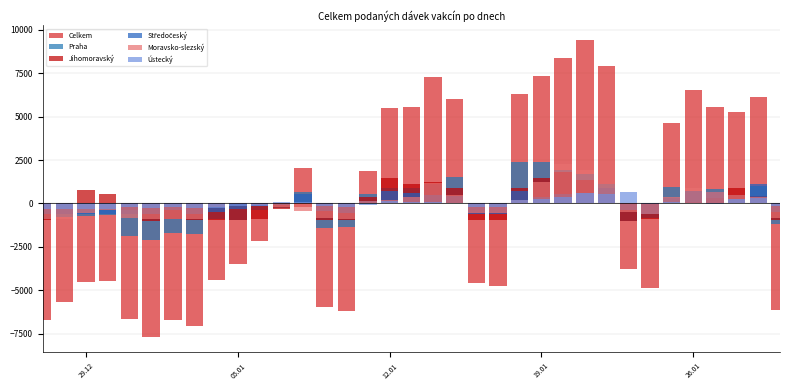

How many values in Středočeský are below zero?

19